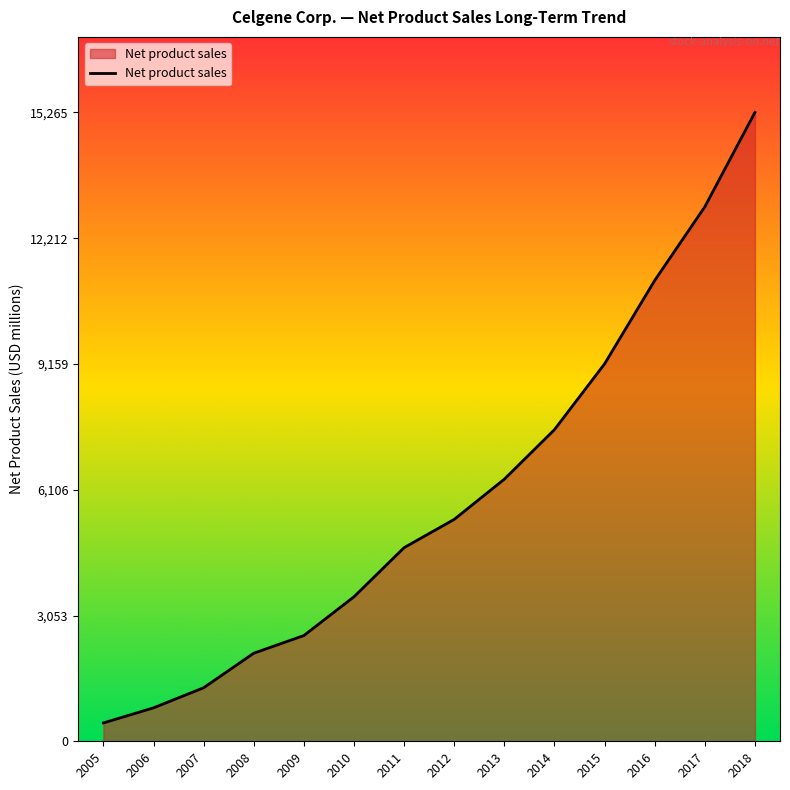

Rank the categories by value from highest to lowest.

2018, 2017, 2016, 2015, 2014, 2013, 2012, 2011, 2010, 2009, 2008, 2007, 2006, 2005